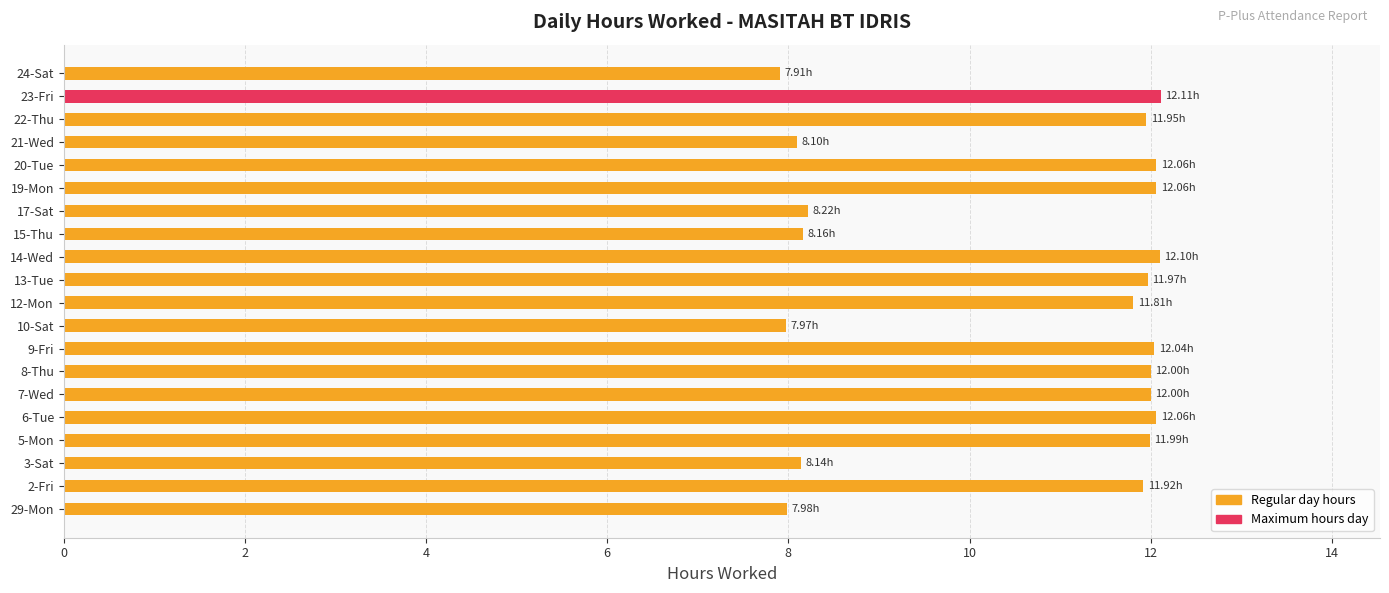

What is the maximum value shown in the chart?

12.1